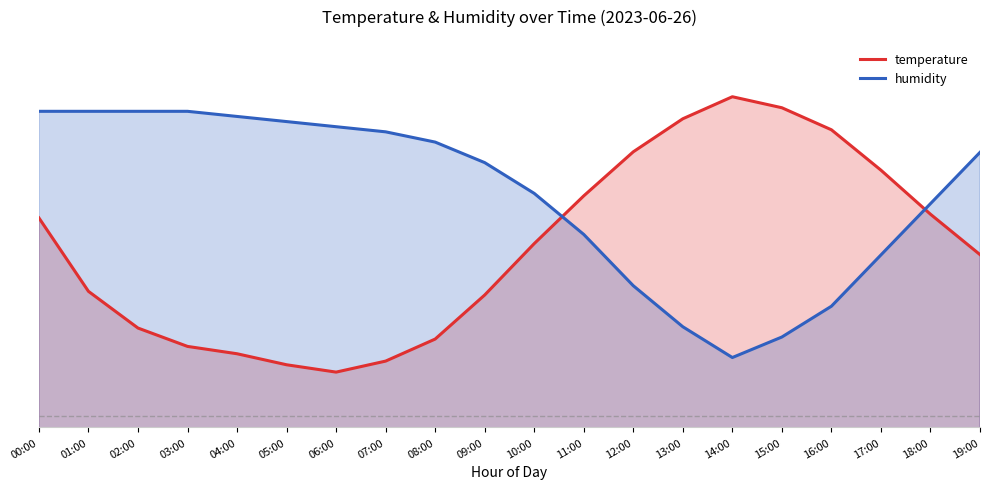

Reading left to right, extract all data points from this chart.

temperature: 24.5	22.5	21.5	21.0	20.8	20.5	20.3	20.6	21.2	22.4	23.8	25.1	26.3	27.2	27.8	27.5	26.9	25.8	24.6	23.5
humidity: 27.4	27.4	27.4	27.4	27.3	27.1	27.0	26.8	26.6	26.0	25.2	24.1	22.7	21.5	20.7	21.3	22.1	23.5	24.9	26.3